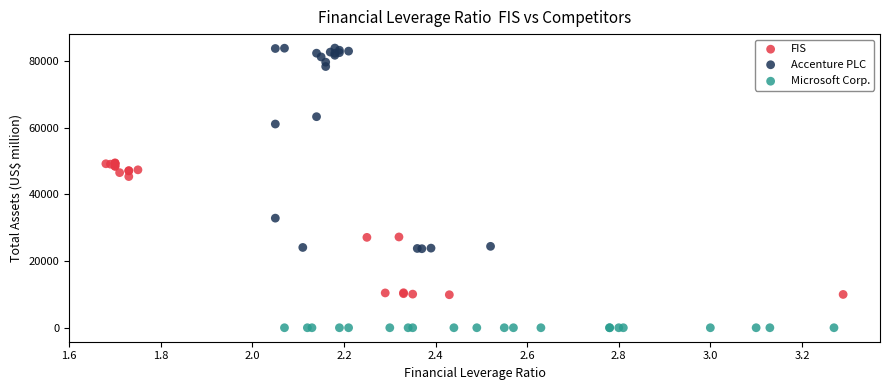

Which series reaches the minimum Y coordinate?

Microsoft Corp.